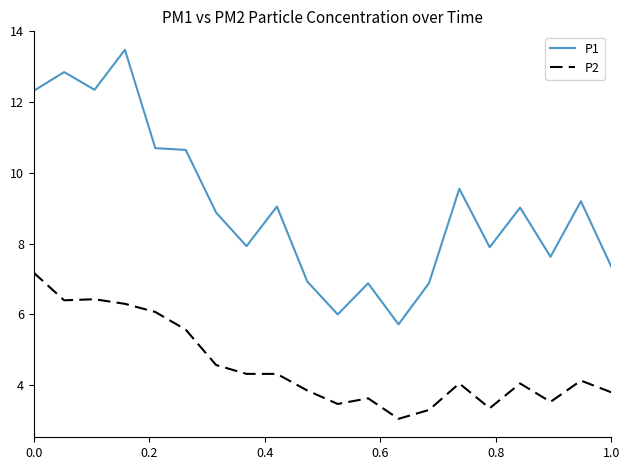

True or false: P2 and P1 cross at least once.

False